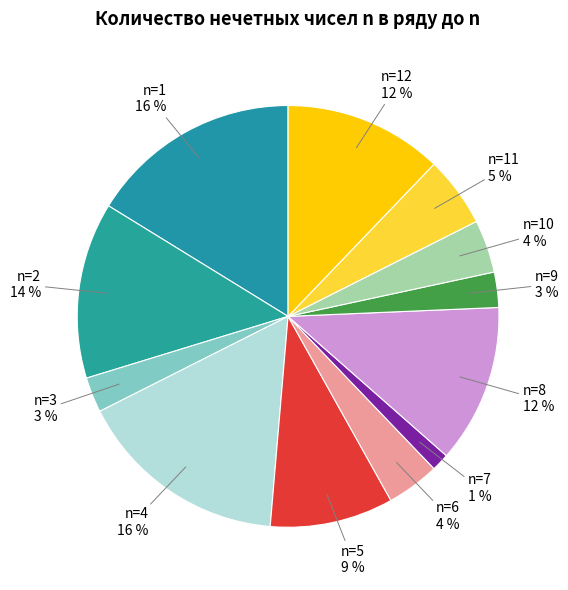

Is there any slice that represents more than half of the pie?

No